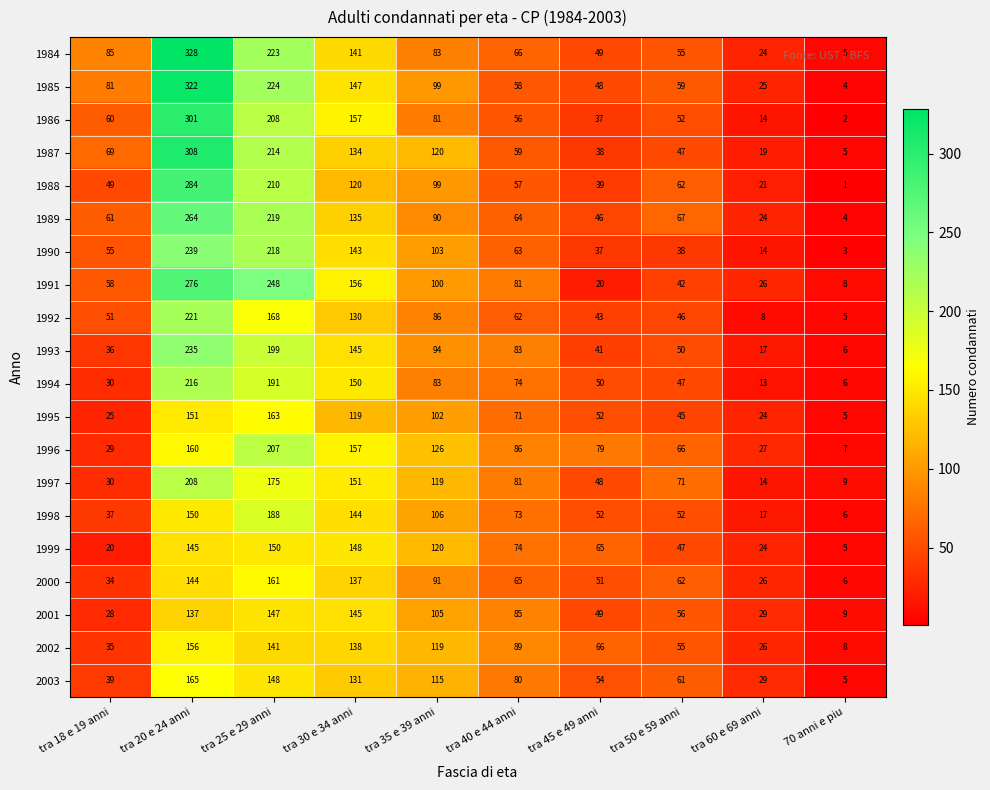

Which category has the highest value across all series?

tra 20 e 24 anni